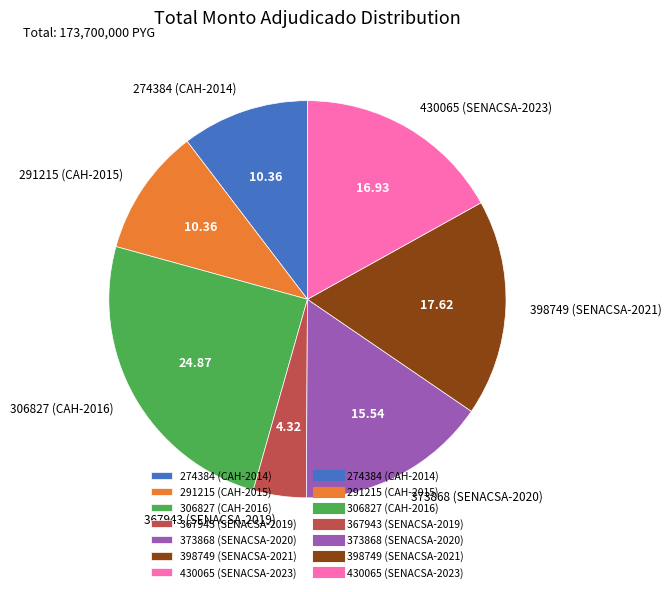

Between 306827 (CAH-2016) and 291215 (CAH-2015), which is larger?

306827 (CAH-2016)